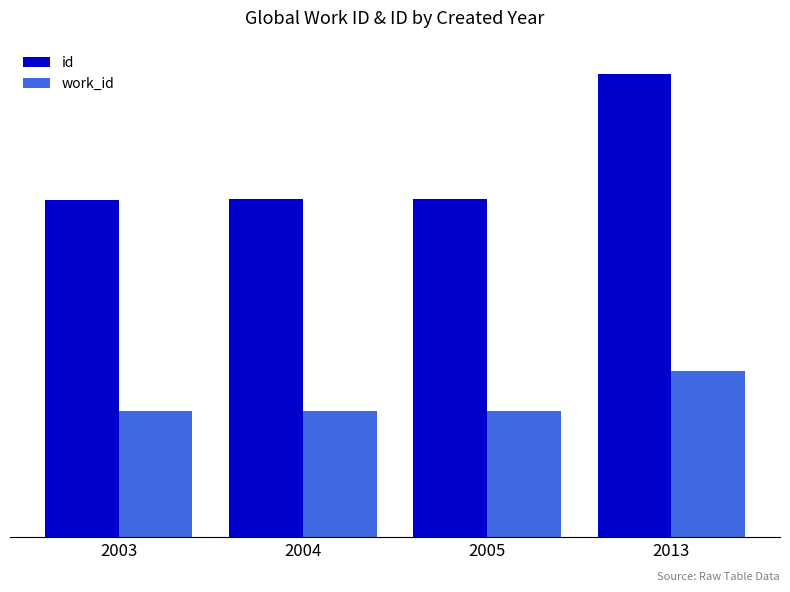

Does the chart contain any negative values?

No